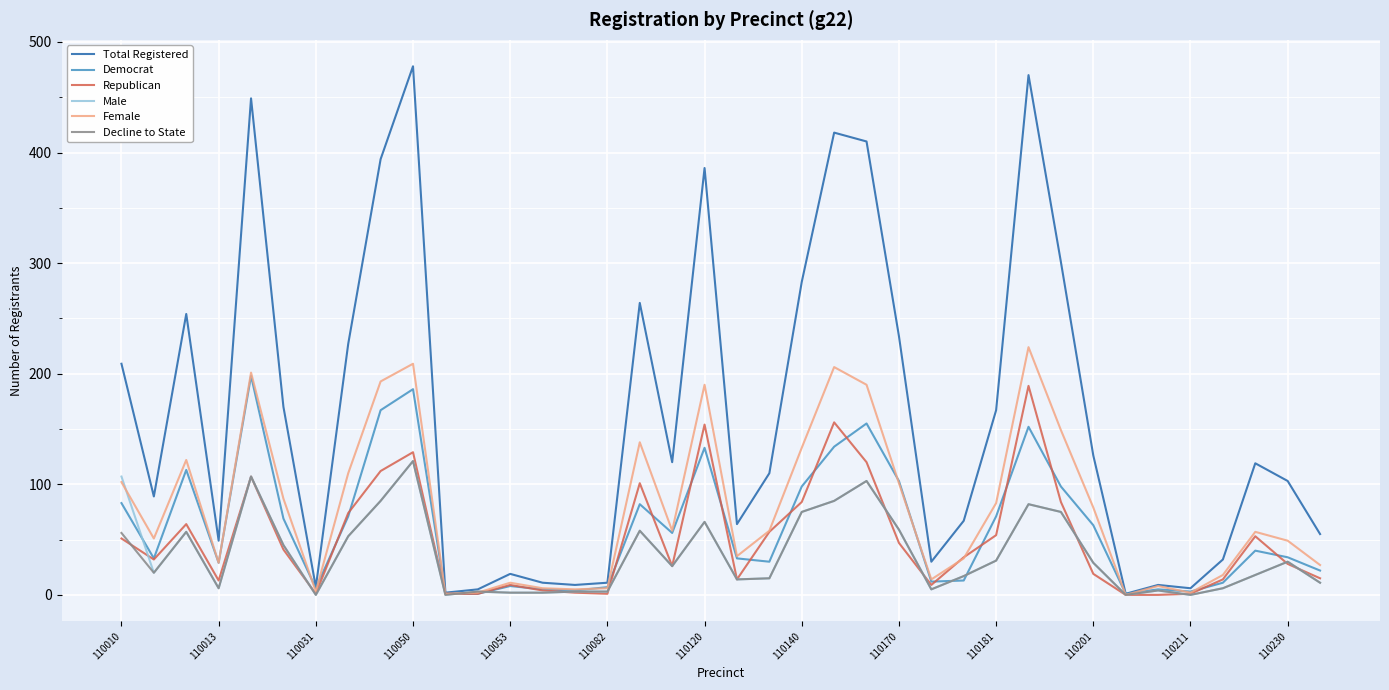

What is the highest value of the Male series?

121